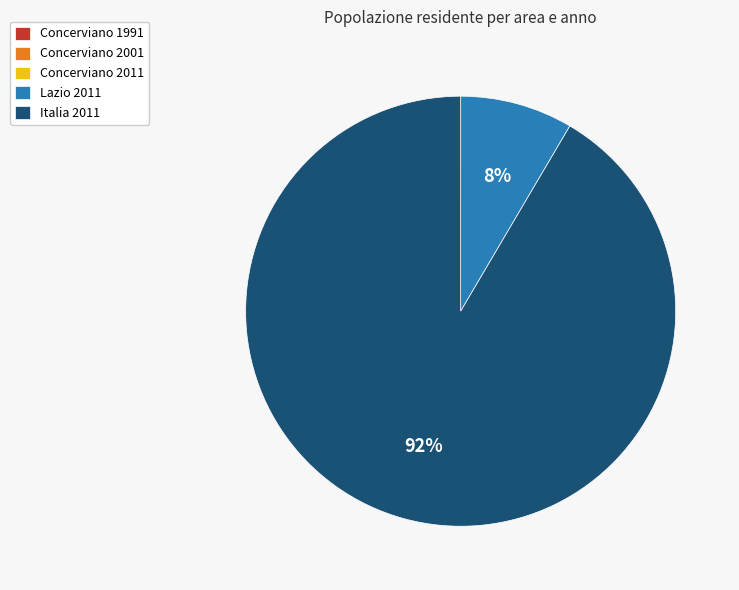

Which slice represents more than half of the pie?

Italia 2011